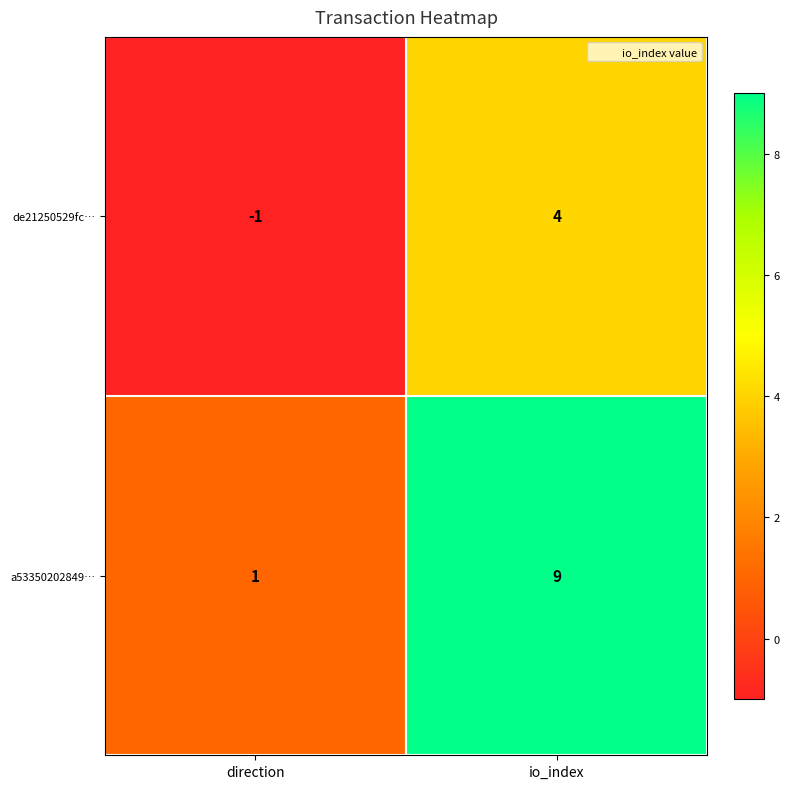

Read the a53350202849… value at io_index.

9